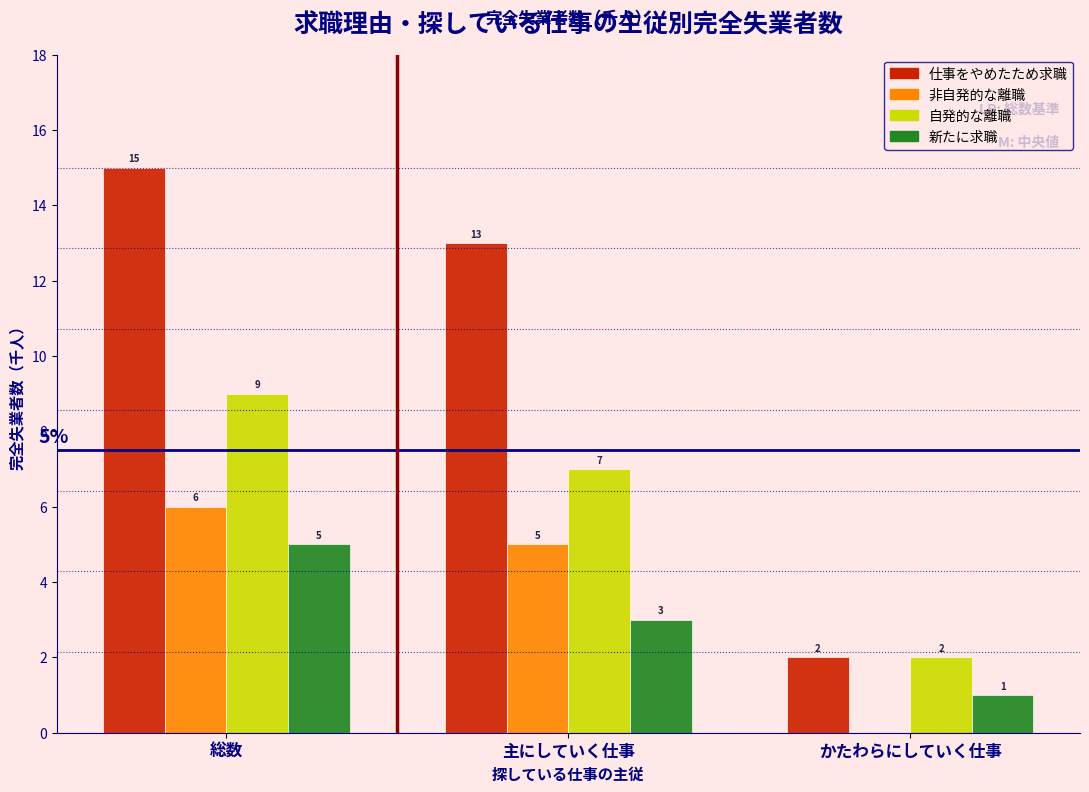

Reading left to right, what are all the values shown in this chart?

仕事をやめたため求職: 総数=15	主にしていく仕事=13	かたわらにしていく仕事=2
非自発的な離職: 総数=6	主にしていく仕事=5	かたわらにしていく仕事=0
自発的な離職: 総数=9	主にしていく仕事=7	かたわらにしていく仕事=2
新たに求職: 総数=5	主にしていく仕事=3	かたわらにしていく仕事=1